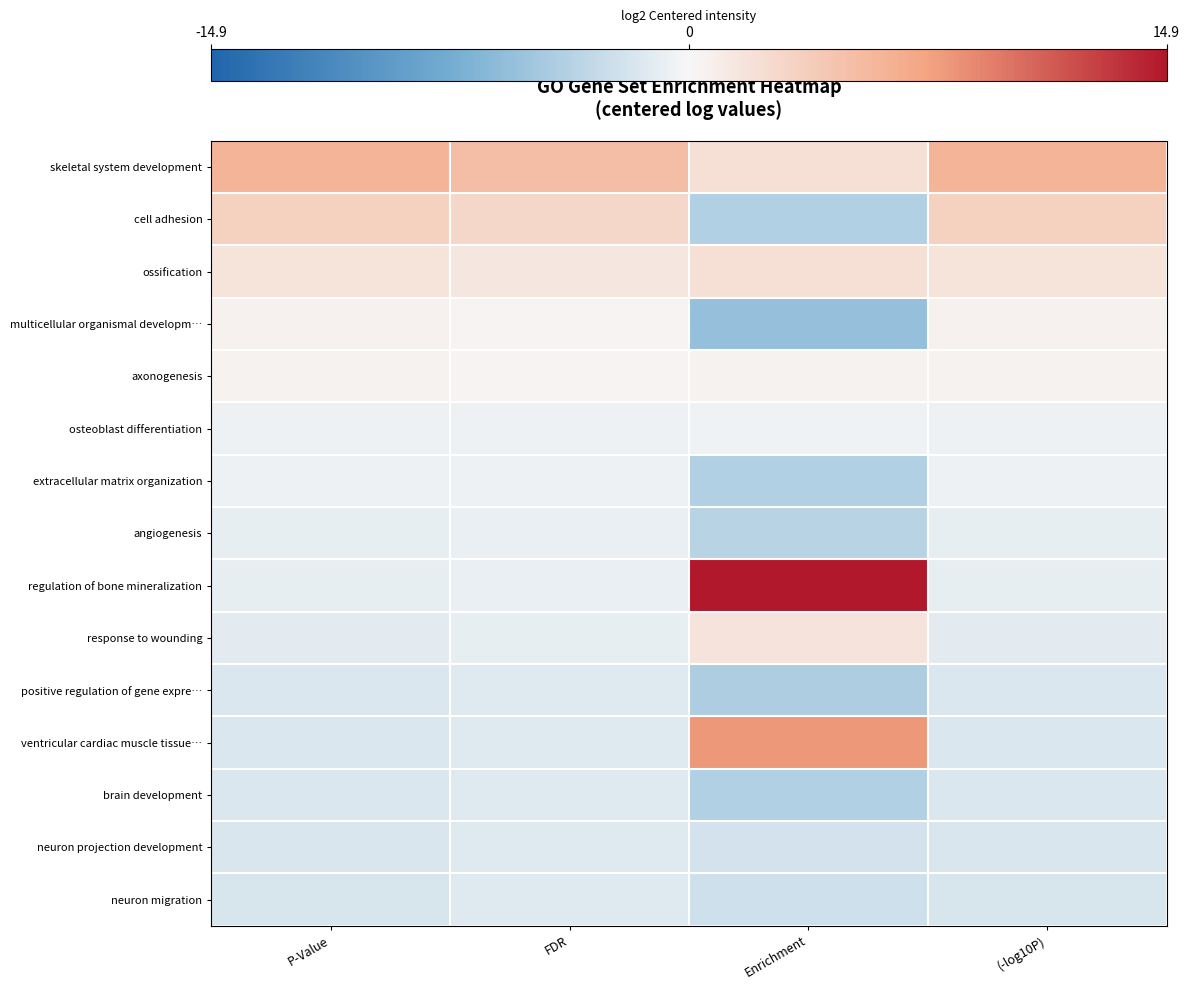

At which category is the sum across all series the highest?

P-Value